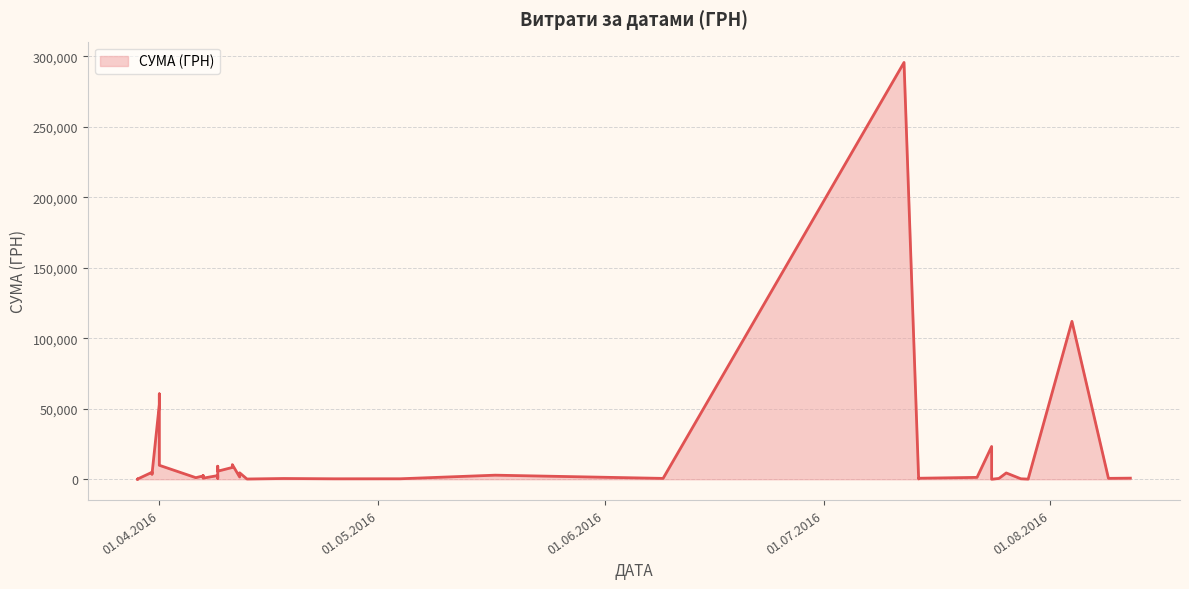

The chart shows a value of 1005.9 at 09.06.2016. True or false?

False